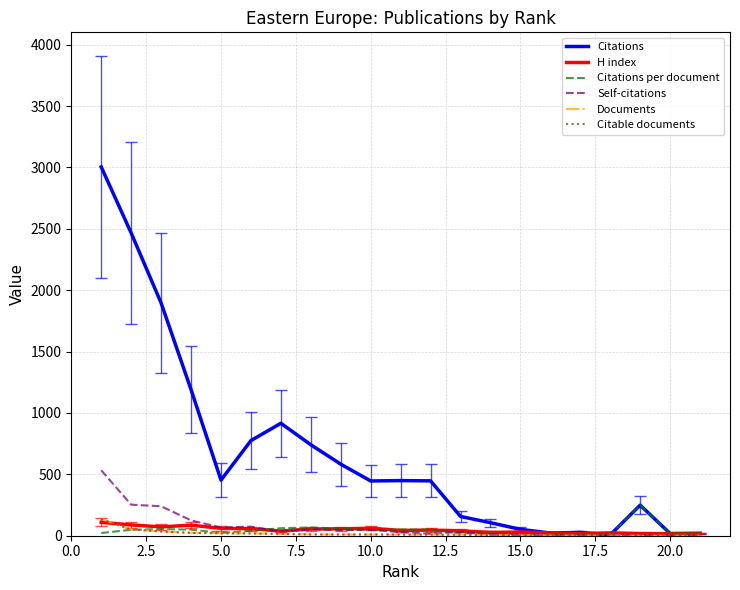

What is the greatest value displayed?

3004.0